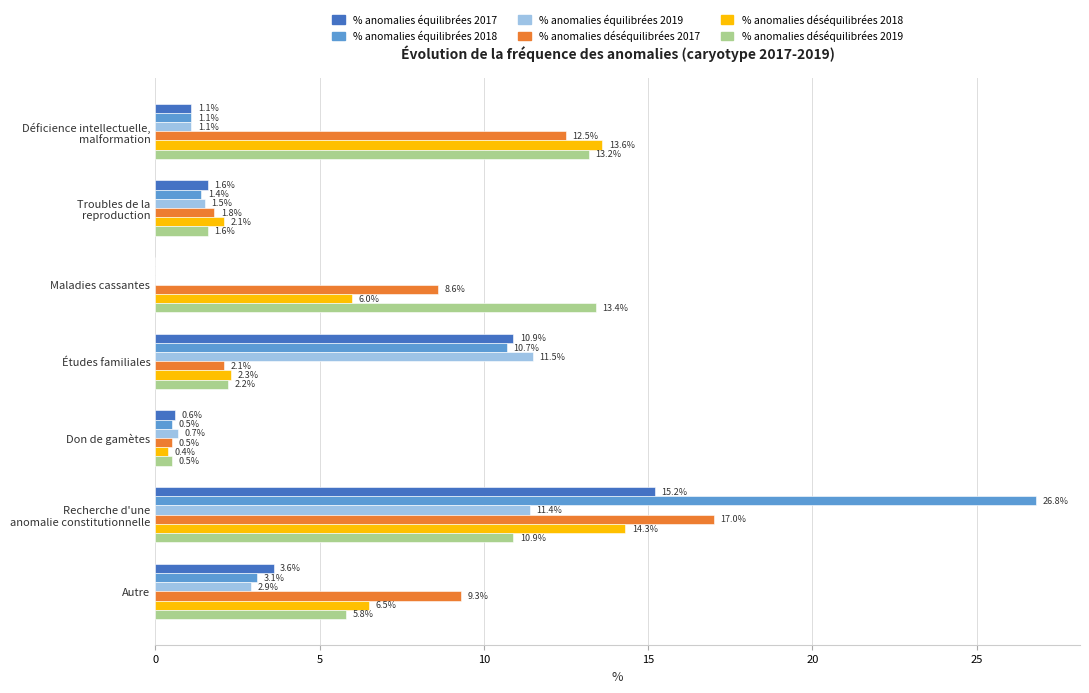

What is the sum of all % anomalies équilibrées 2018 values?

43.6